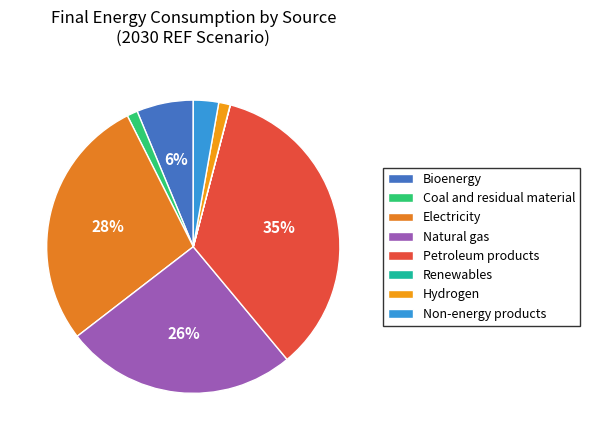

To the nearest percent, what is the difference between the largest and smallest slice percentages?

35%